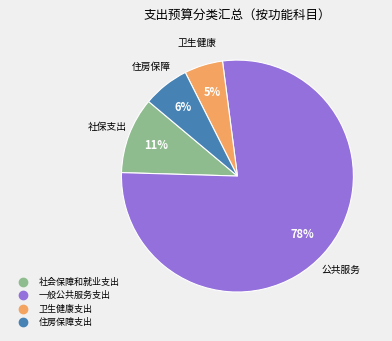

Do 一般公共服务支出 and 社会保障和就业支出 together represent more than half of the pie?

Yes